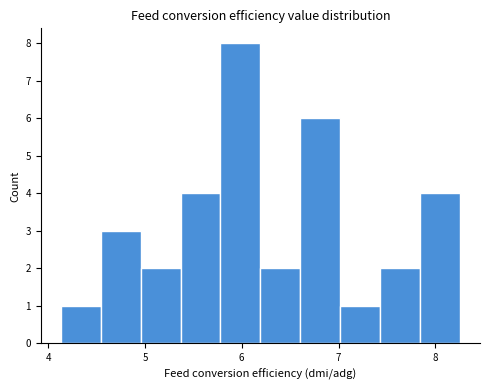

What is the height of the bar covering 4.1 to 4.5 on the x-axis? Neither the bar edges nor the heights are printed on the chart, so give them approximately, as read against the axes.

1